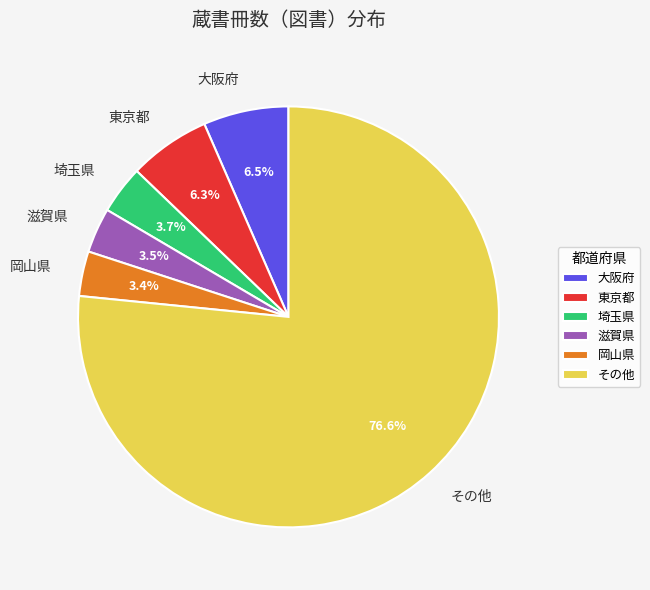

Approximately how many times larger is the value at 岡山県 compared to 東京都?

0.5